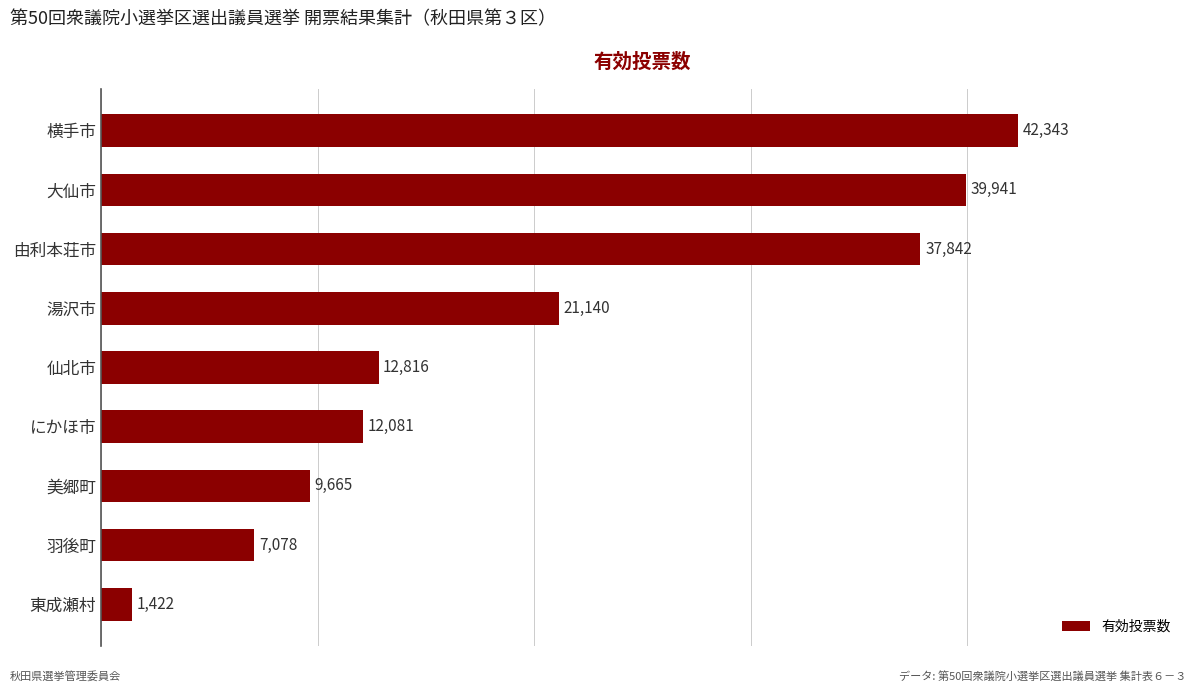

Are the bars horizontal?

Yes